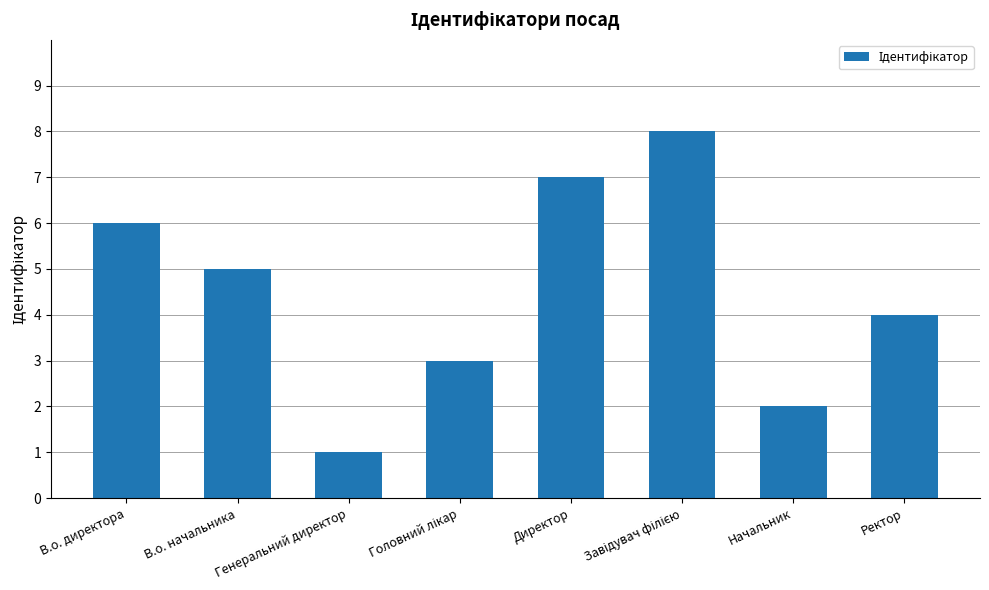

What is the change in value from В.о. начальника to Начальник?

-3